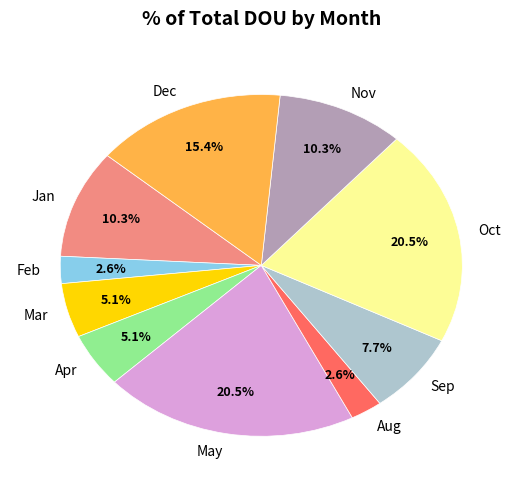

Combined, what portion of the pie is Feb and May?

23.1%